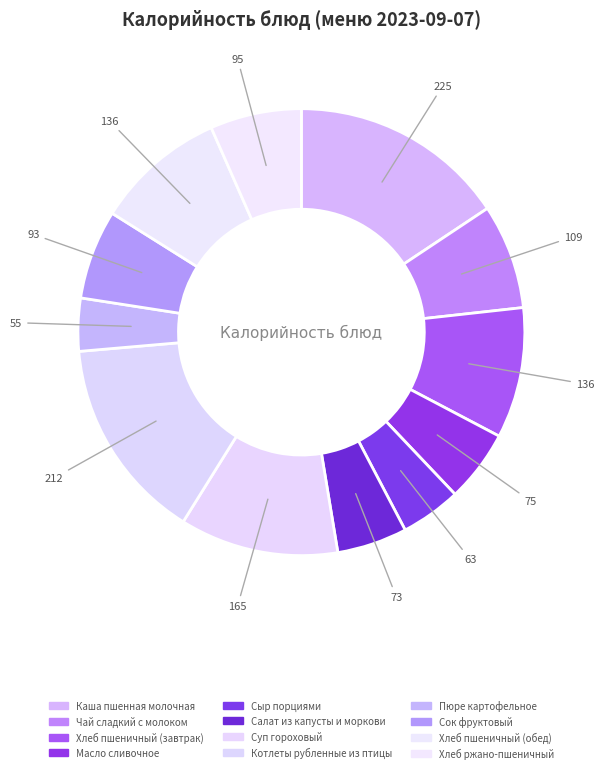

To the nearest percent, what portion does Сыр порциями represent?

4%